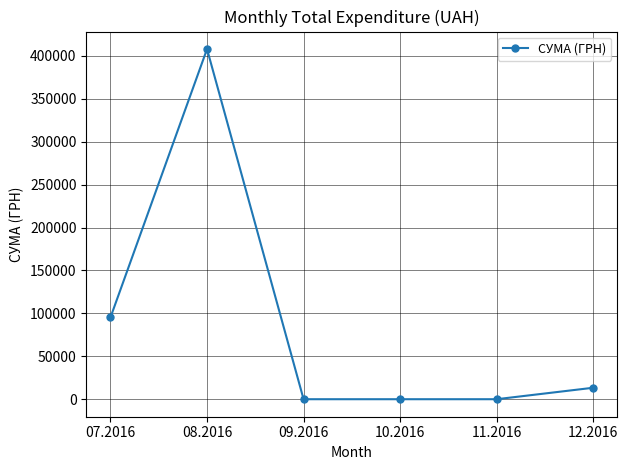

What is the sum of the values at 07.2016 and 12.2016?

108642.1